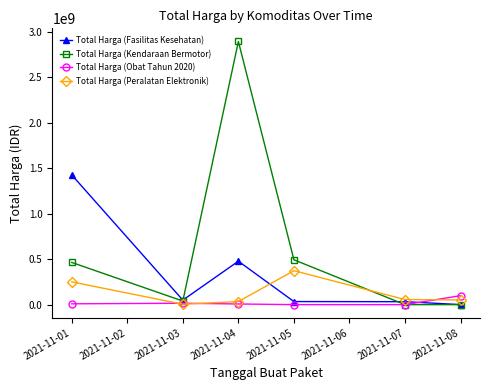

At which category is the sum across all series the highest?

2021-11-04